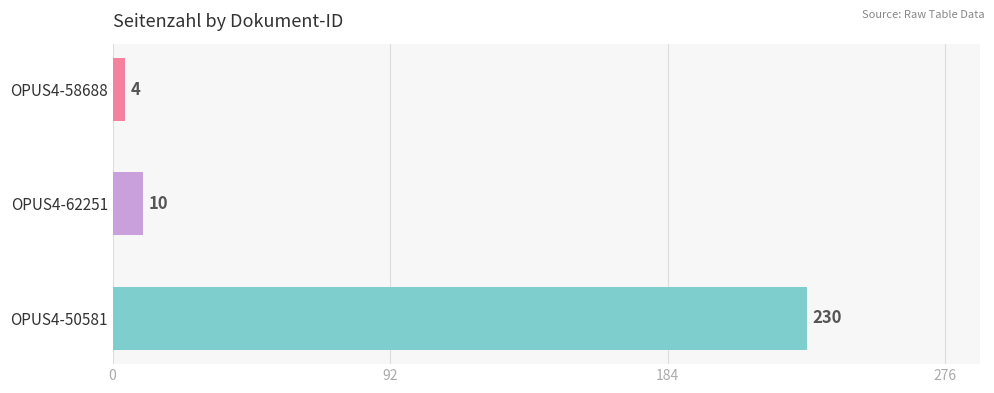

Where is the data nearest to the value 117?

OPUS4-62251